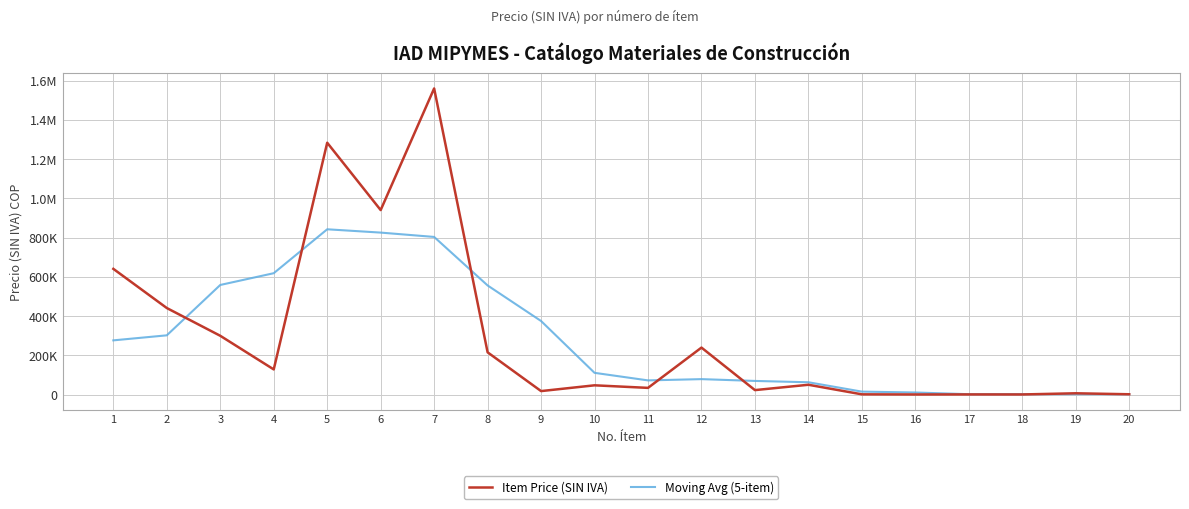

Which series has the largest range (max minus min)?

Item Price (SIN IVA)